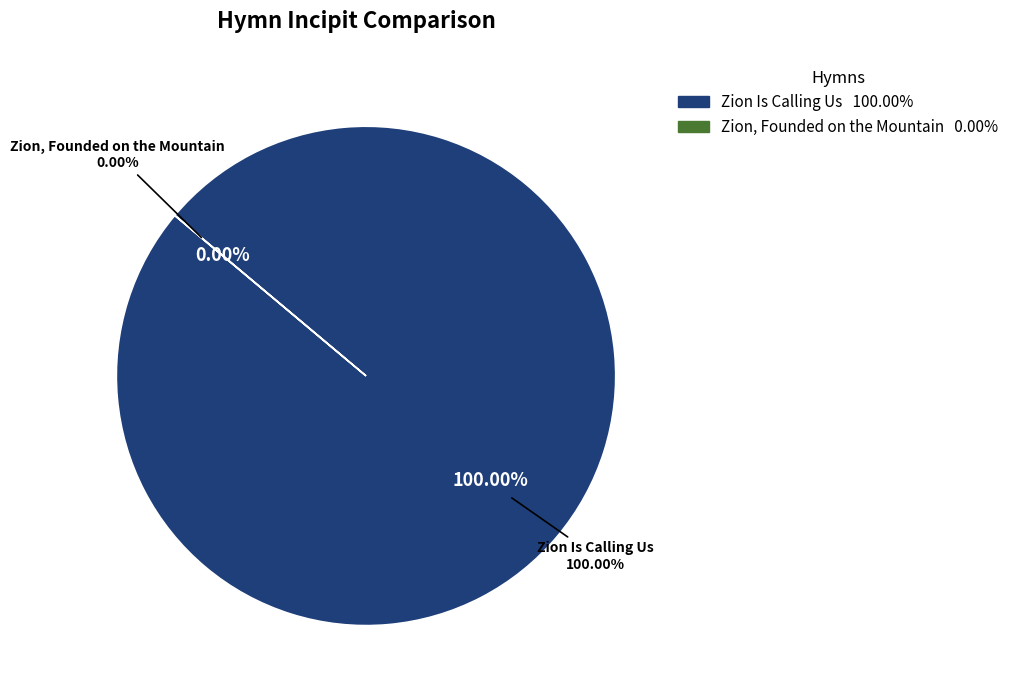

To the nearest percent, what is the average slice percentage?

50%